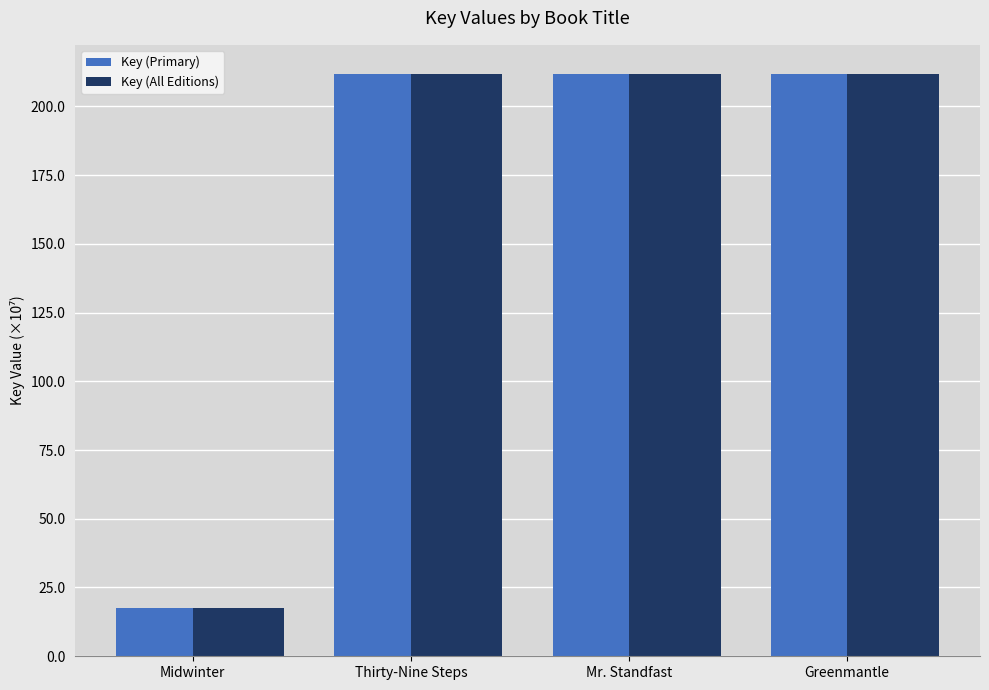

What is the difference between the Key (All Editions) values at Thirty-Nine Steps and Midwinter?

194.3